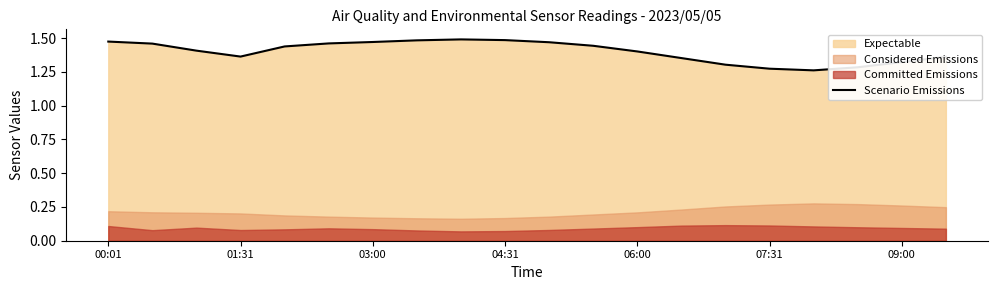

How many interior local peaks (higher than both neighbors) does the data have?

1